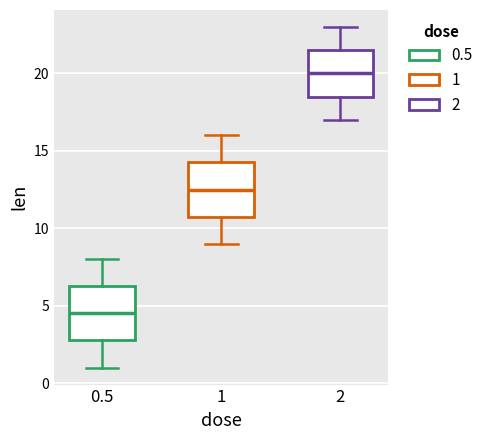

Reading left to right, read every box against the y-axis: the position of its median line, the range the box covers, and the ends of its whiskers. The values are not printed on the chart, so give them approximately, as read against the axis.

0.5: median 4.5, box 3.0 to 6.5, whiskers 1.0 to 8.0
1: median 12.5, box 11.0 to 14.5, whiskers 9.0 to 16.0
2: median 20.0, box 18.5 to 21.5, whiskers 17.0 to 23.0